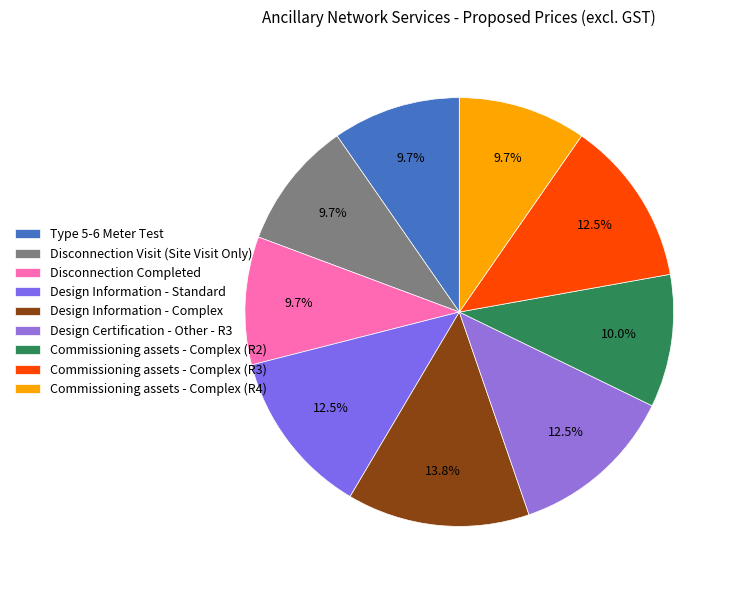

Does Design Information - Complex account for over 50% of the chart?

No